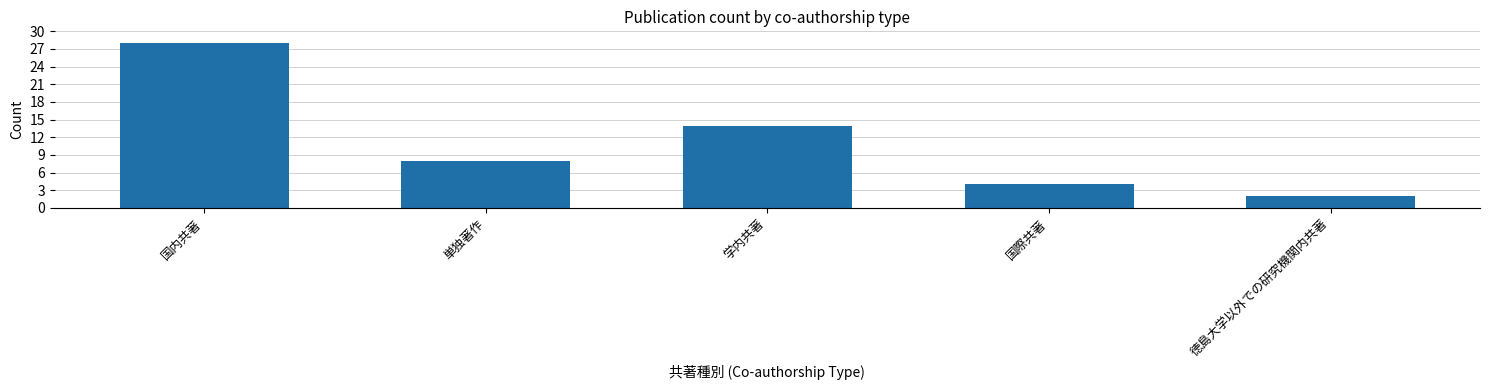

The value at 単独著作 is 8. True or false?

True